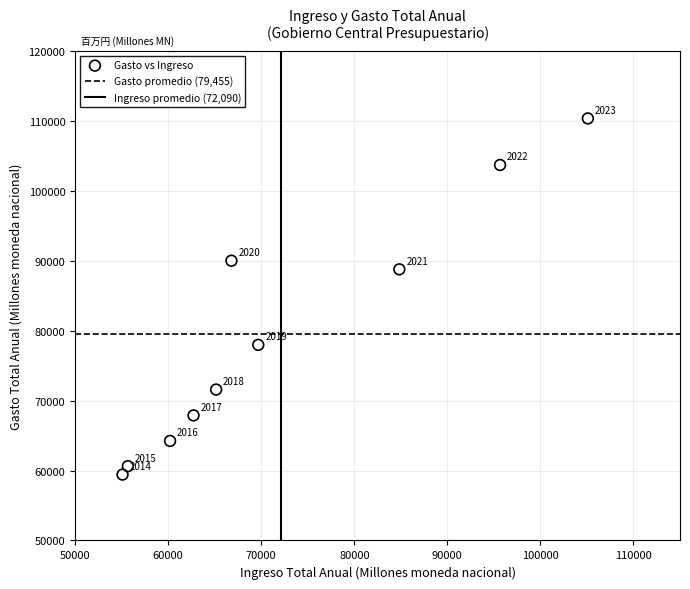

What Y value in the scatter plot is closest to 84889?

88771.9